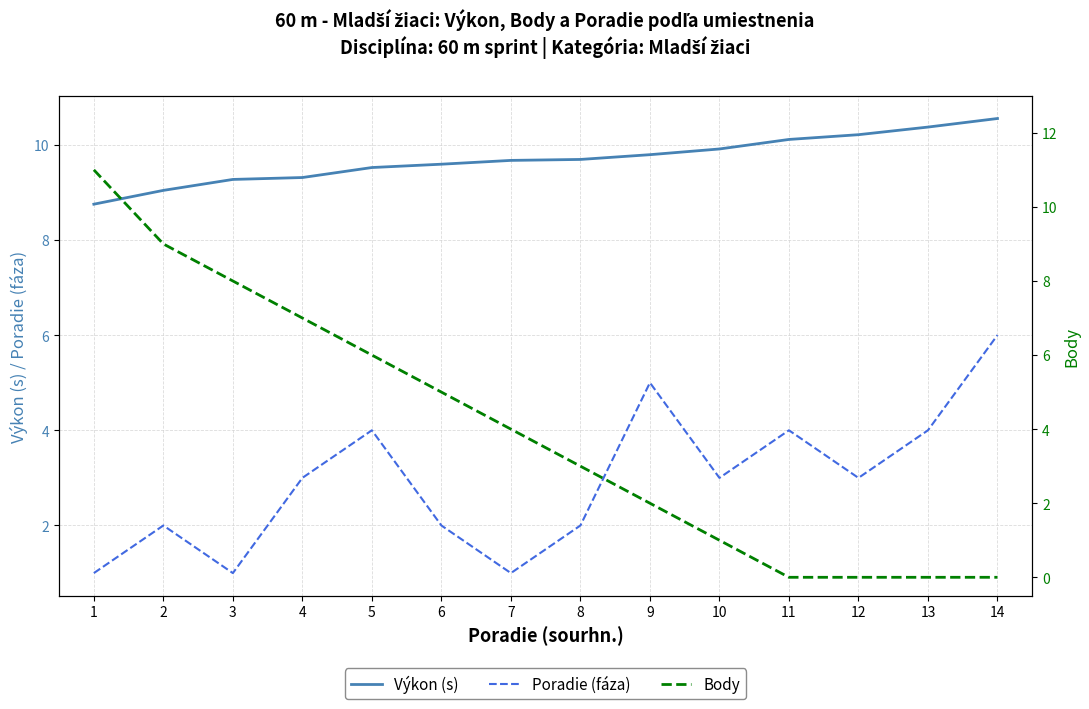

How many distinct data groups are displayed?

3